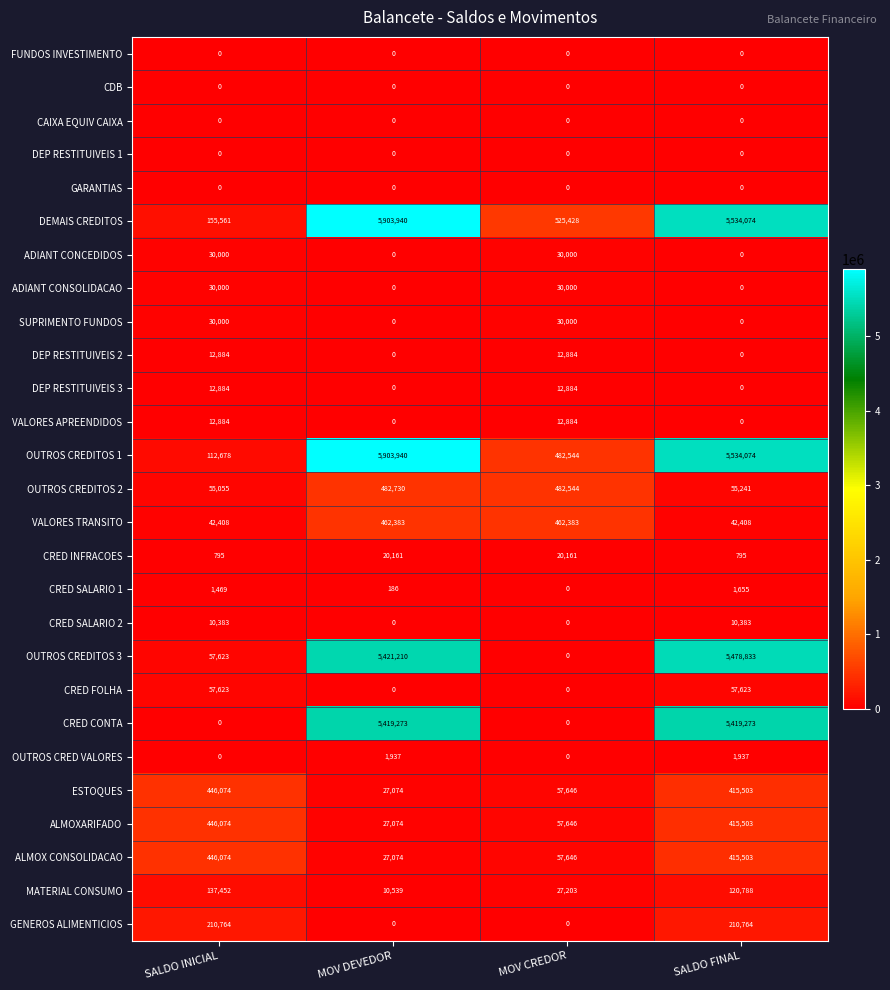

True or false: CAIXA EQUIV CAIXA has a value of 0 at SALDO INICIAL.

True